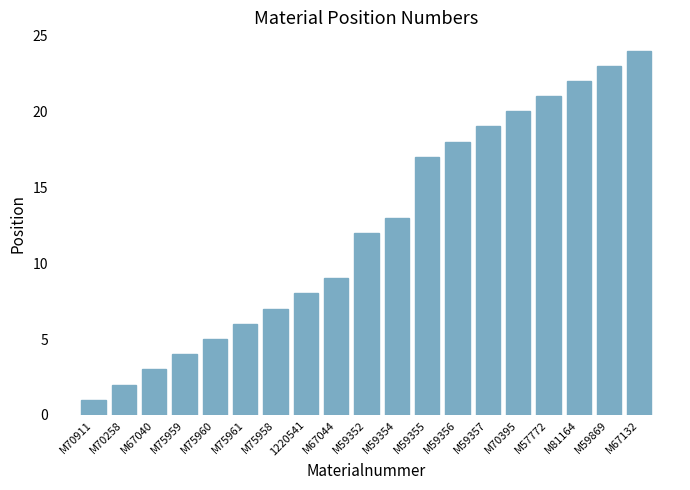

How many distinct data groups are displayed?

1